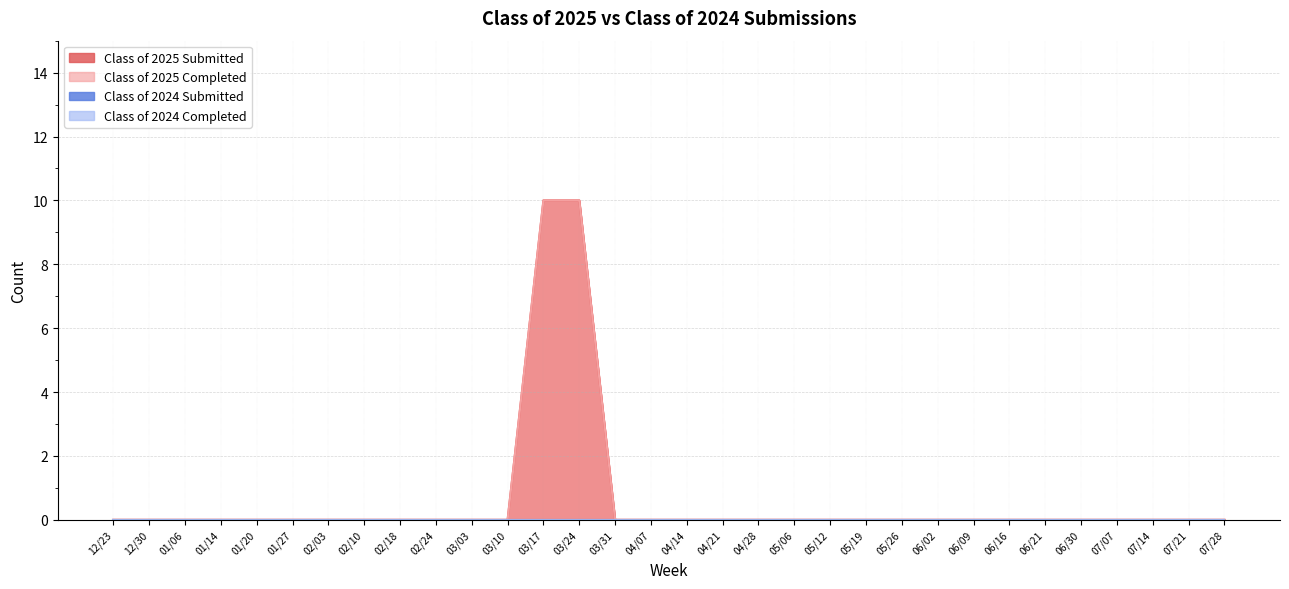

Where is Class of 2025 Completed nearest to the value 5?

12/23